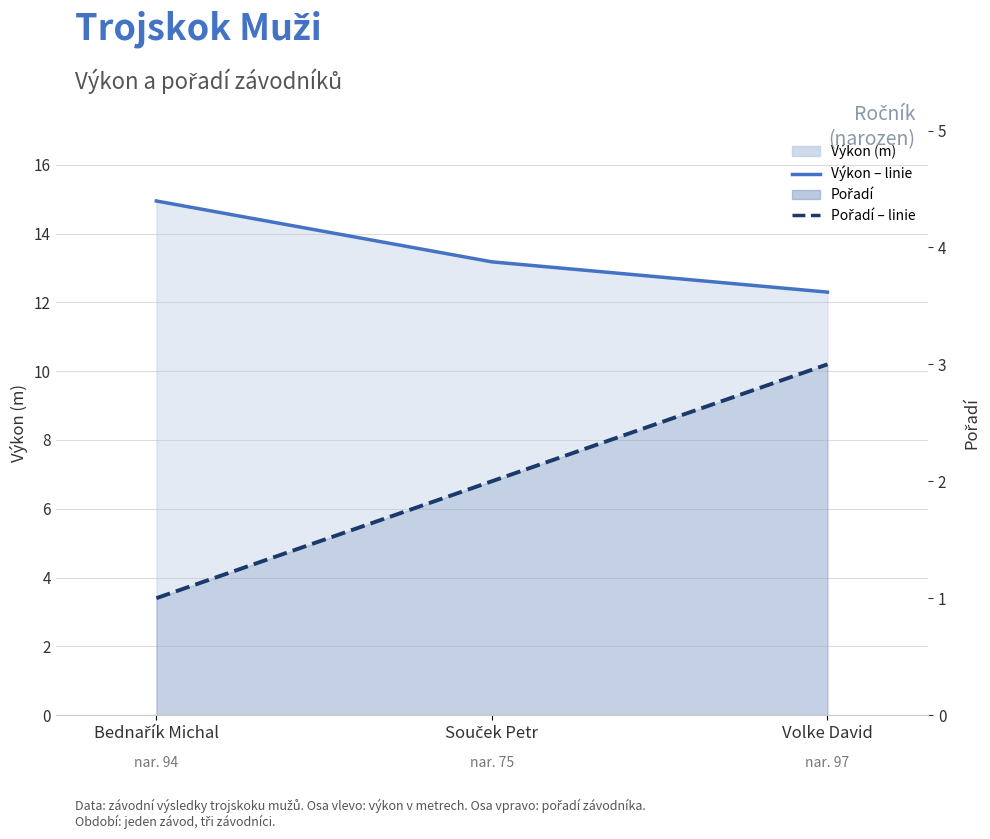

What position from the right is Souček Petr?

2